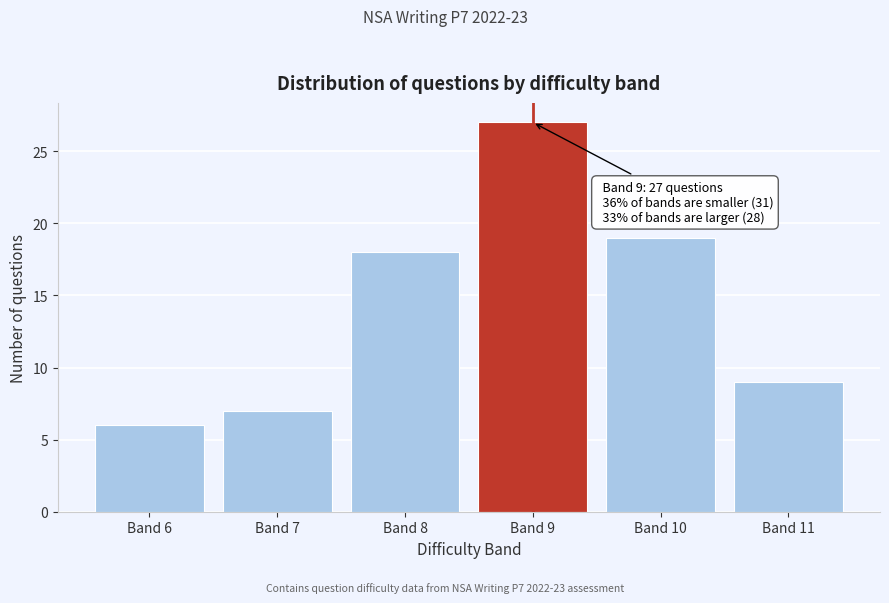

Reading left to right, transcribe all the data shown in this chart.

6	7	18	27	19	9